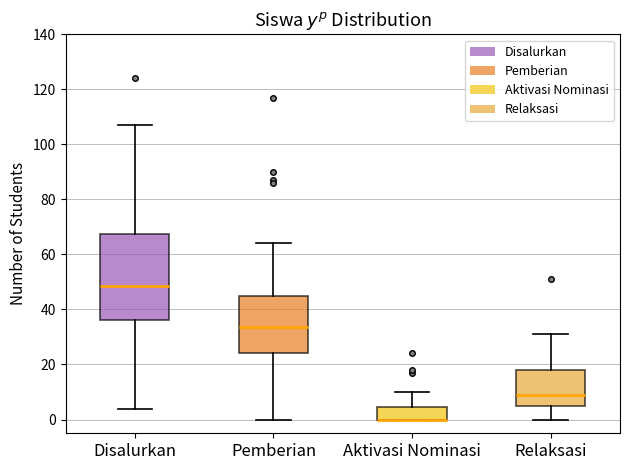

Where does the median line of the box for Disalurkan sit on the y-axis? The values are not printed on the chart, so give them approximately, as read against the axis.

48